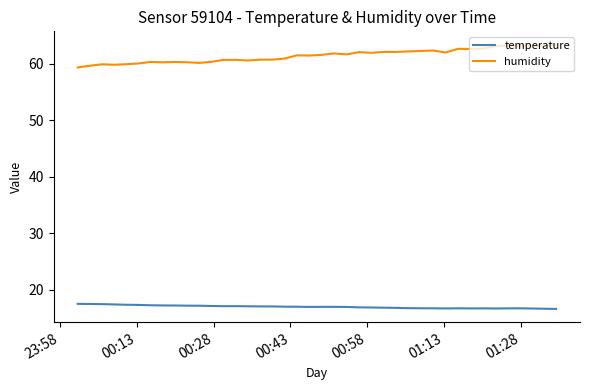

Which series has the largest total across all categories?

humidity